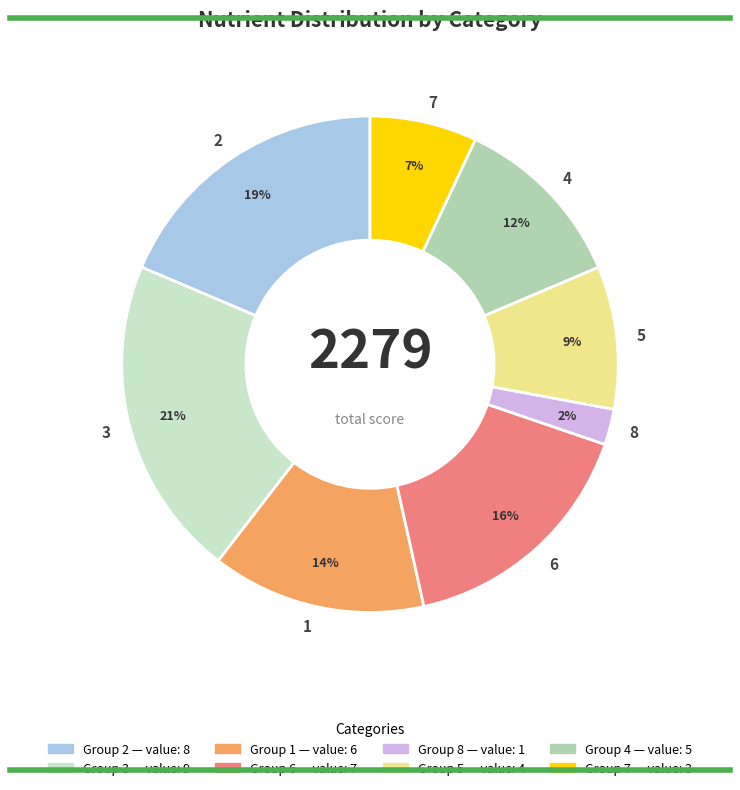

What is the smallest slice in the pie chart?

8